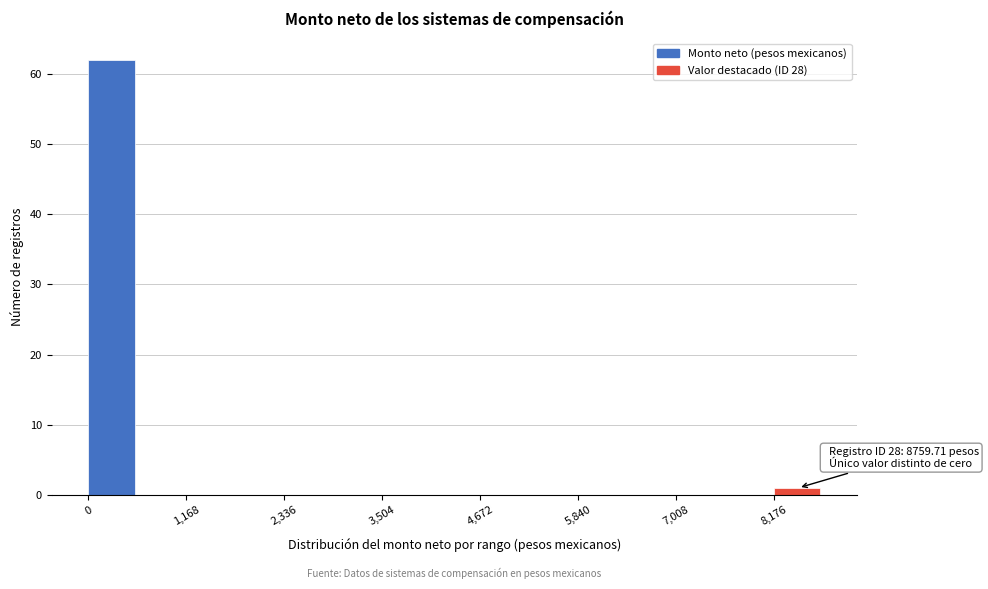

Read against the x-axis, roughly where is the centre of the tallest bar?

200